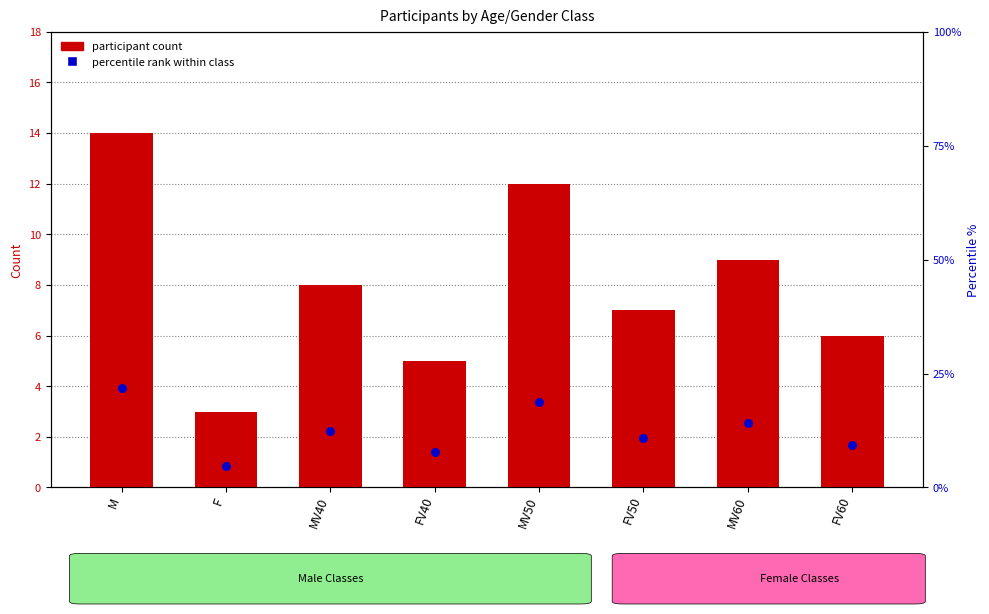

At which category is the sum across all series the highest?

M